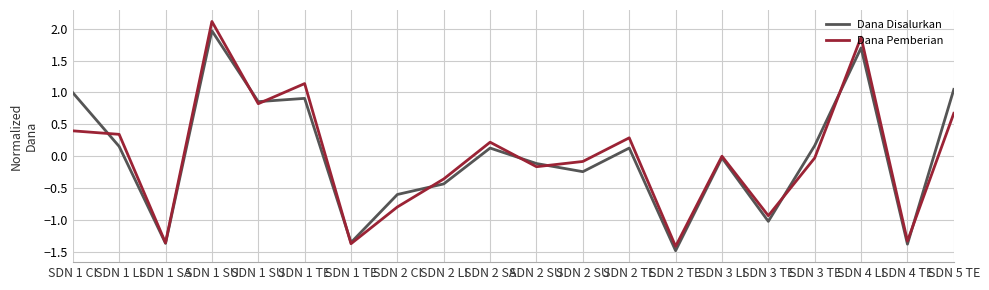

Which category has the highest value in the Dana Disalurkan series?

SDN 1 SU